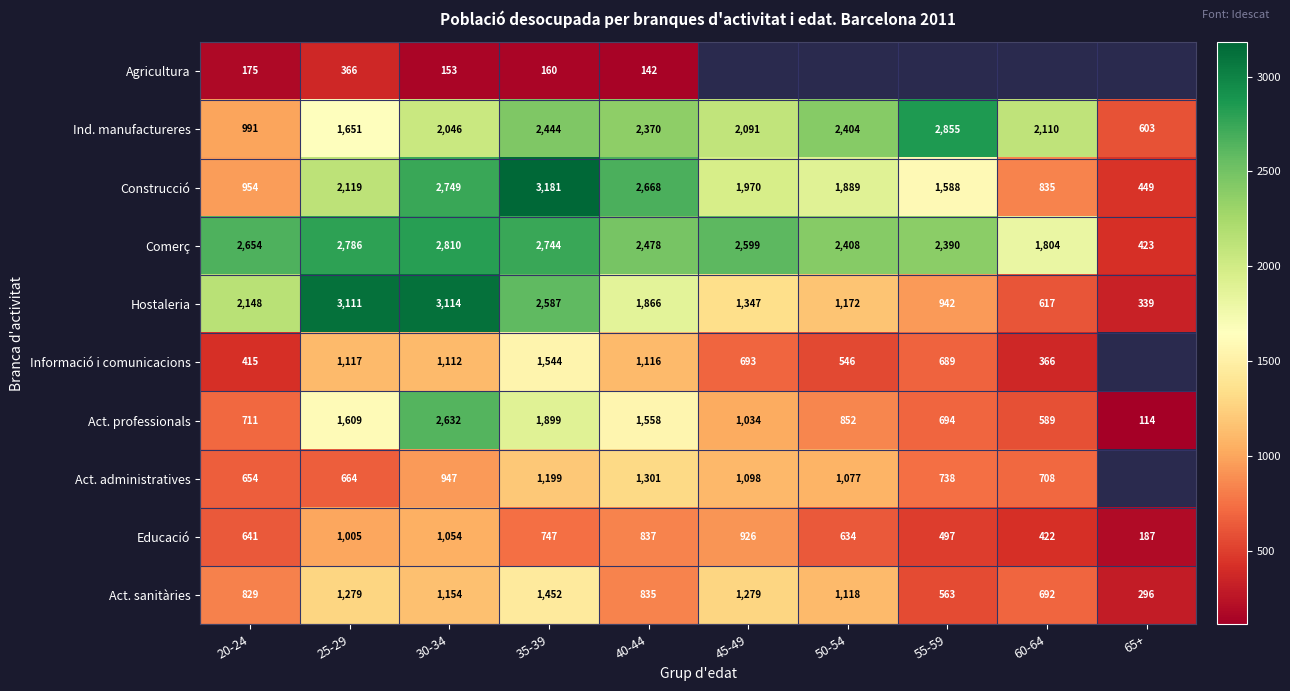

What is the spread (max minus min) of values at 25-29?

2745